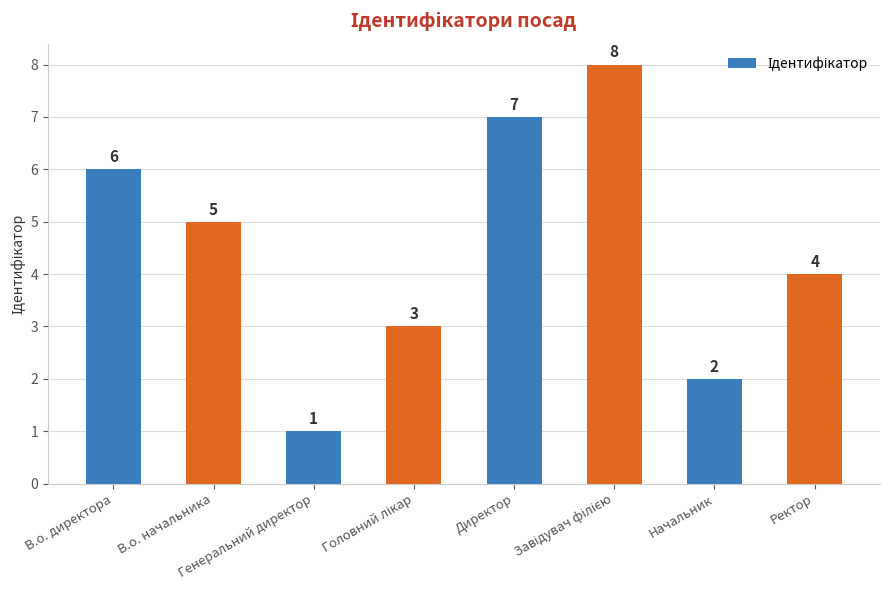

What is the sum of all values?

36